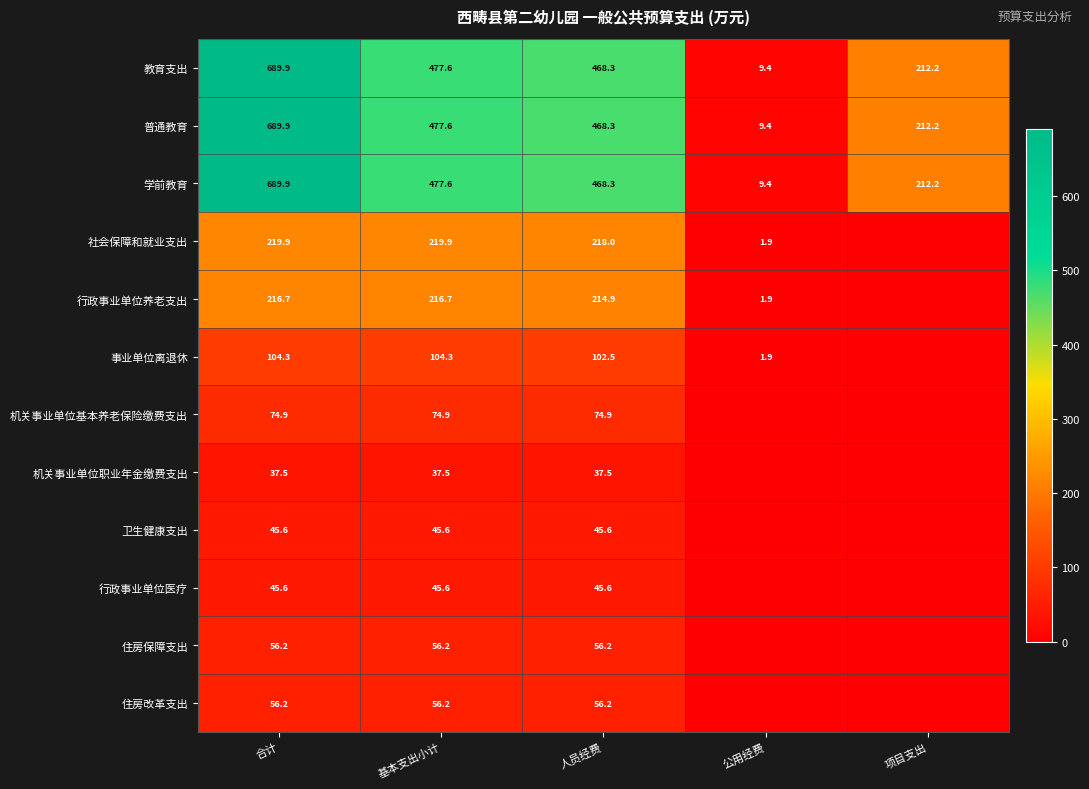

What is the total value across all series at 人员经费?

2256.3